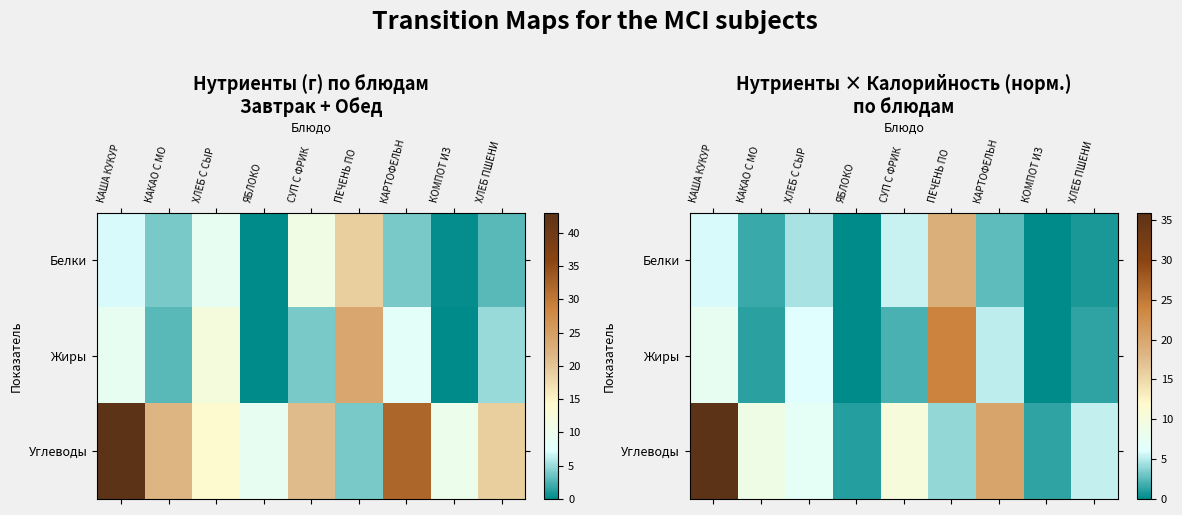

How many values in the Жиры series exceed 1?

7